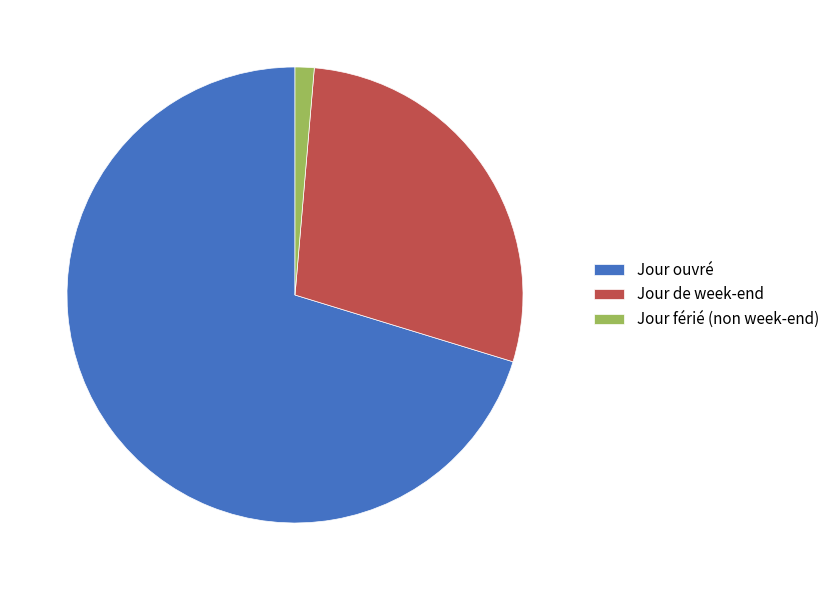

The Jour de week-end slice represents 18% of the pie. True or false?

False